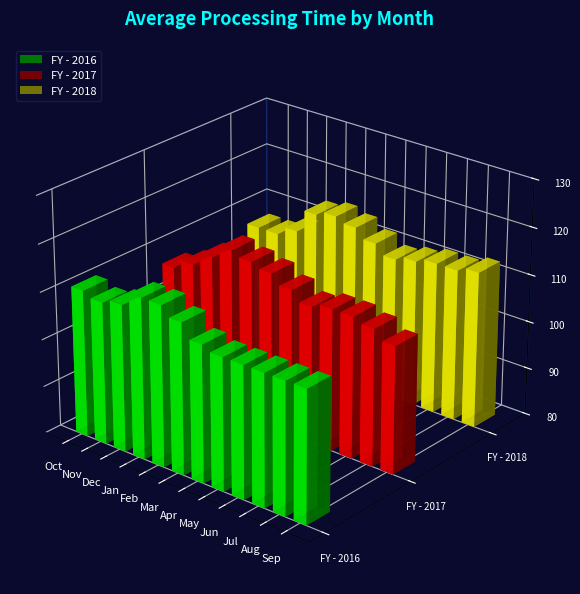

Is the value of FY - 2016 at Aug greater than the value of FY - 2018 at Sep?

No